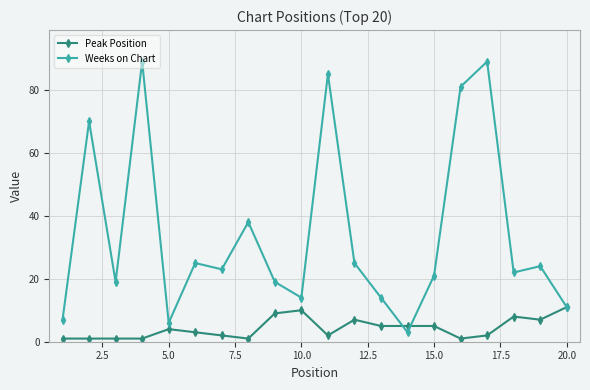

At how many categories does at least one series exceed 54?

5